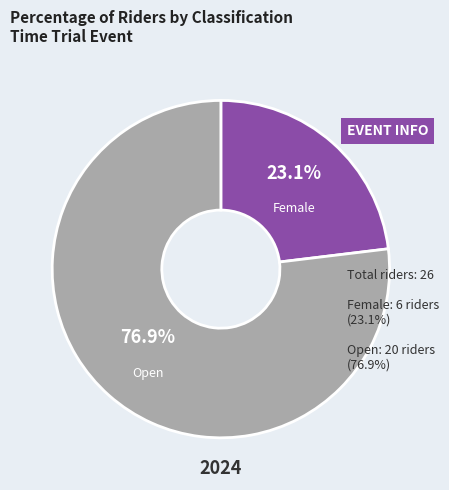

Does any single category account for the majority?

Yes